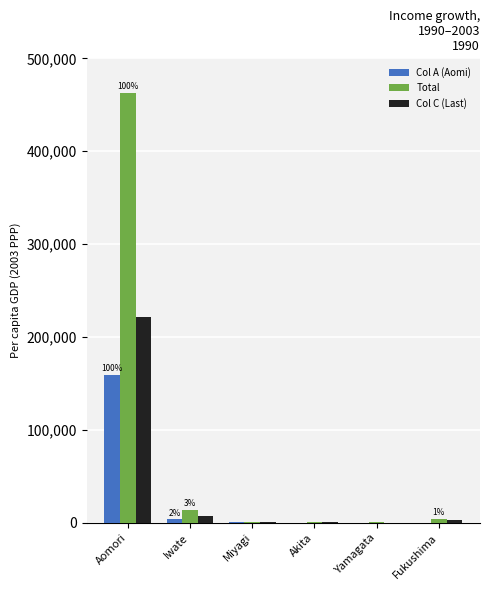

Count the number of data series in this chart.

3